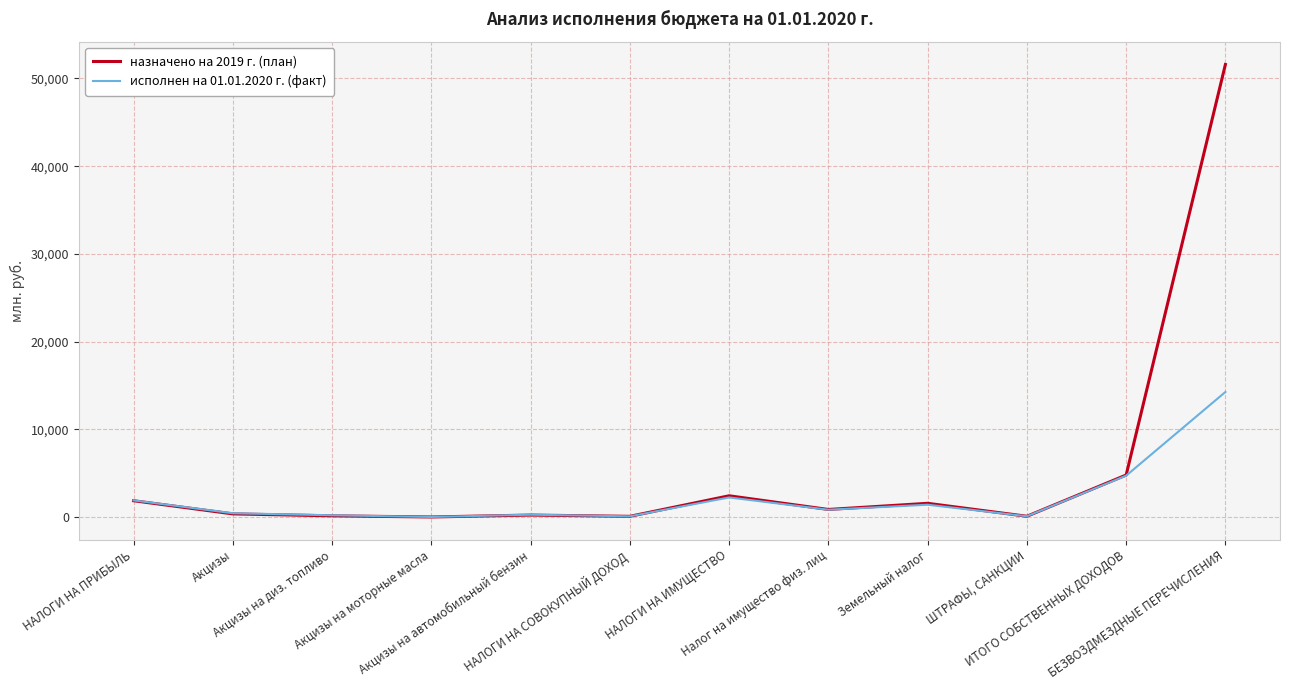

Rank the series by their maximum value, from highest to lowest.

назначено на 2019 г. (план), исполнен на 01.01.2020 г. (факт)